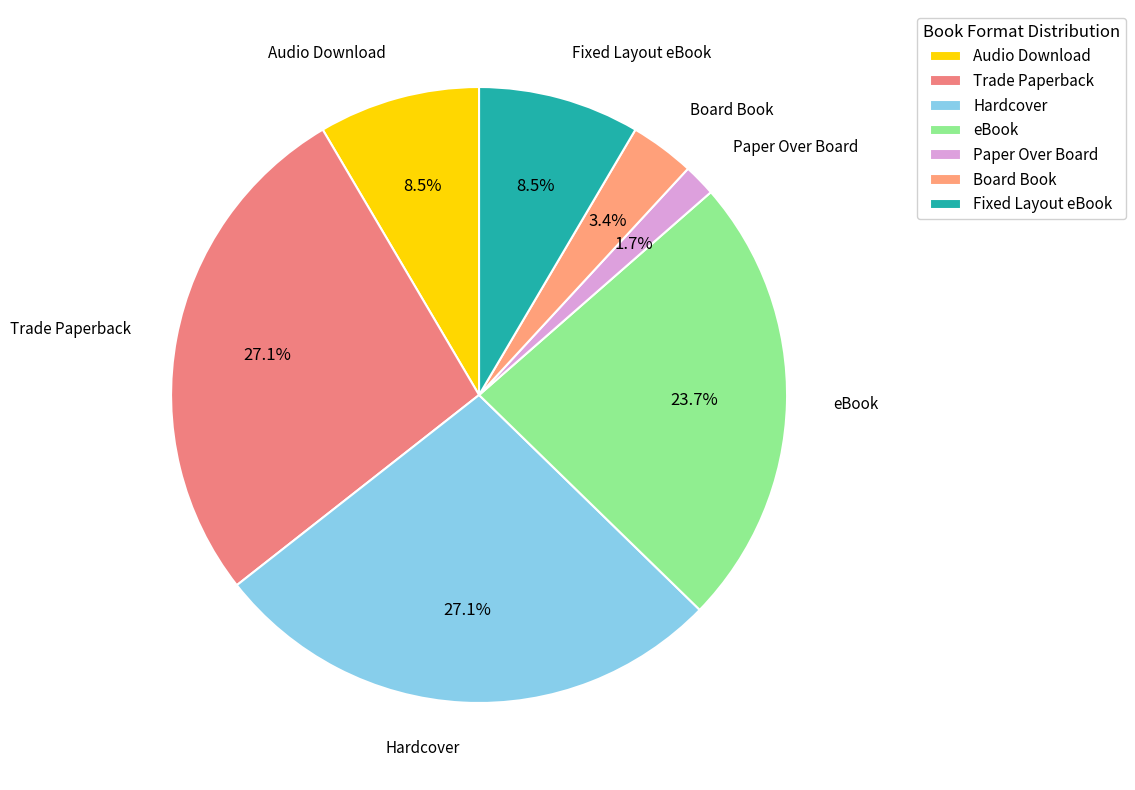

What percentage is the Board Book slice, to the nearest percent?

3%